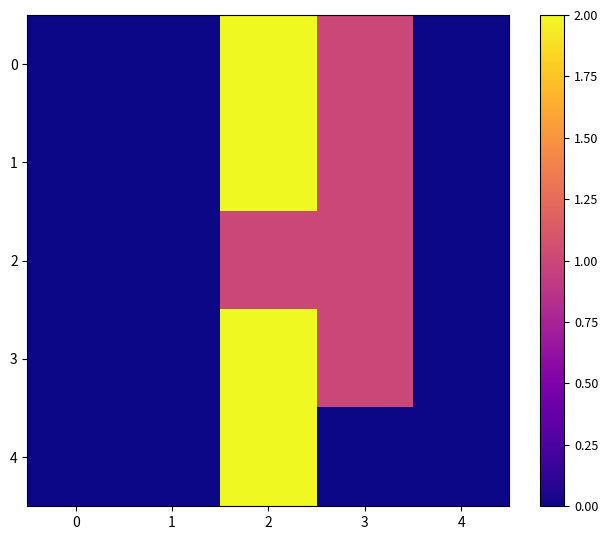

At 3, list the series in order from smallest to largest.

row_4, row_0, row_1, row_2, row_3